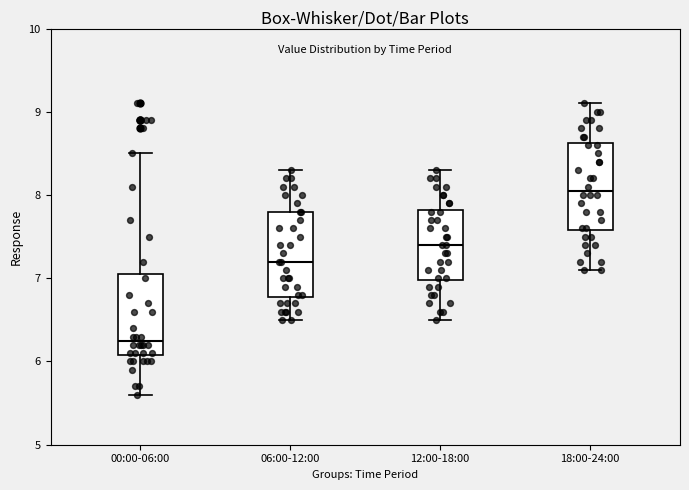

Reading left to right, read every box against the y-axis: the position of its median line, the range the box covers, and the ends of its whiskers. The values are not printed on the chart, so give them approximately, as read against the axis.

00:00-06:00: median 6.3, box 6.1 to 7.1, whiskers 5.6 to 8.5
06:00-12:00: median 7.2, box 6.8 to 7.8, whiskers 6.5 to 8.3
12:00-18:00: median 7.4, box 7.0 to 7.8, whiskers 6.5 to 8.3
18:00-24:00: median 8.1, box 7.6 to 8.6, whiskers 7.1 to 9.1